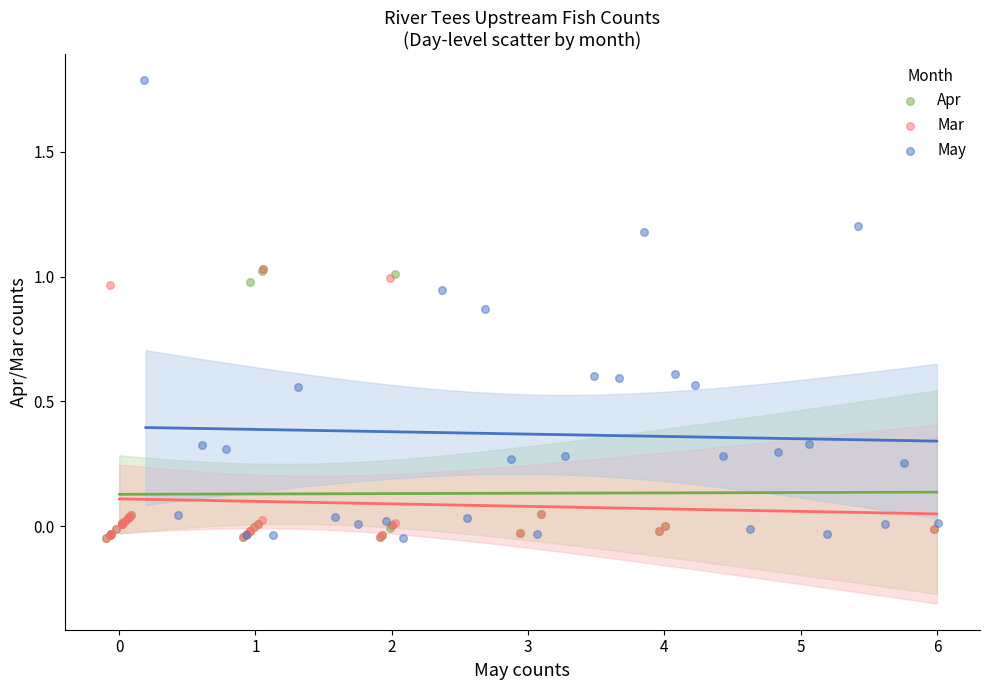

Which series has the widest spread of Y values?

May